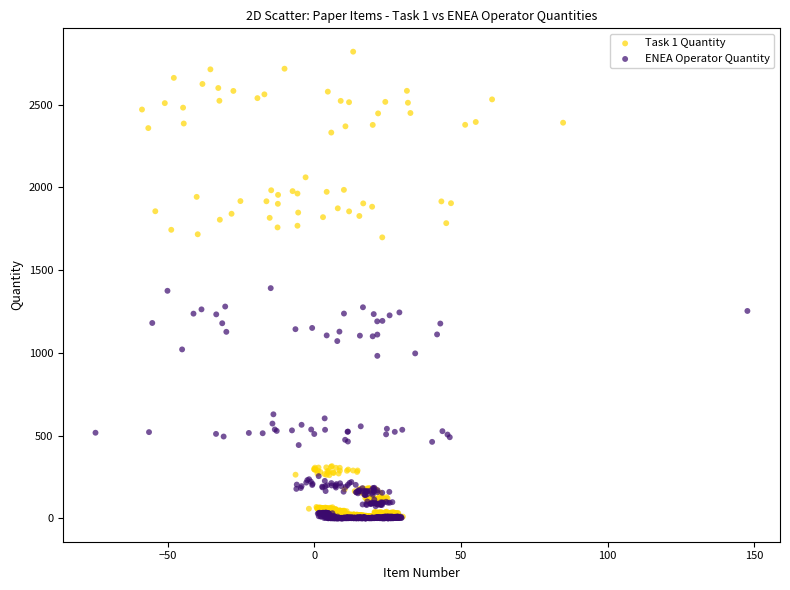

Which series reaches the maximum Y coordinate?

Task 1 Quantity